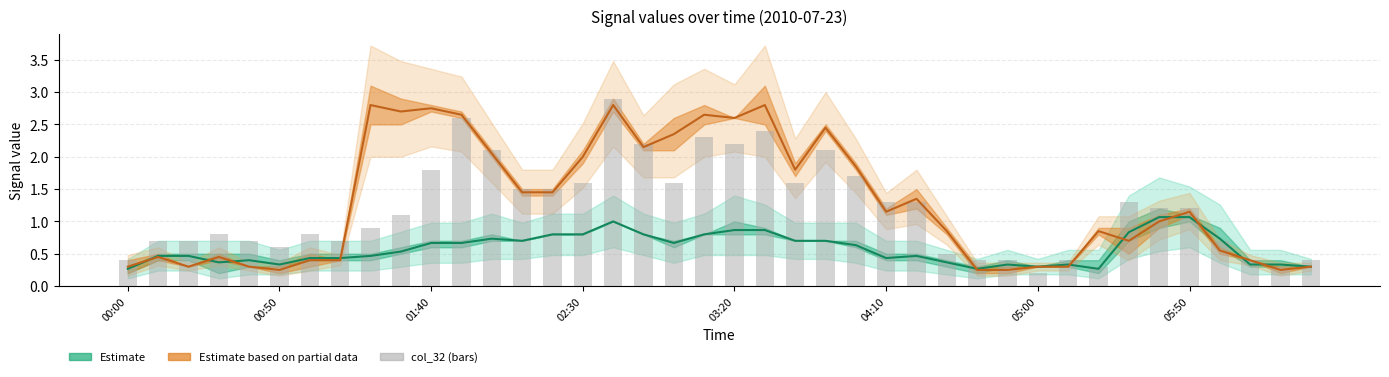

Rank the series at 21 from highest to lowest value.

Partial (mid), col_32, Estimate (mid)